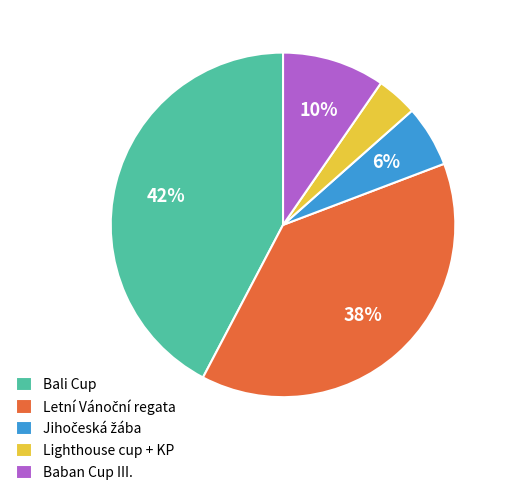

Do Bali Cup and Baban Cup III. together represent more than half of the pie?

Yes